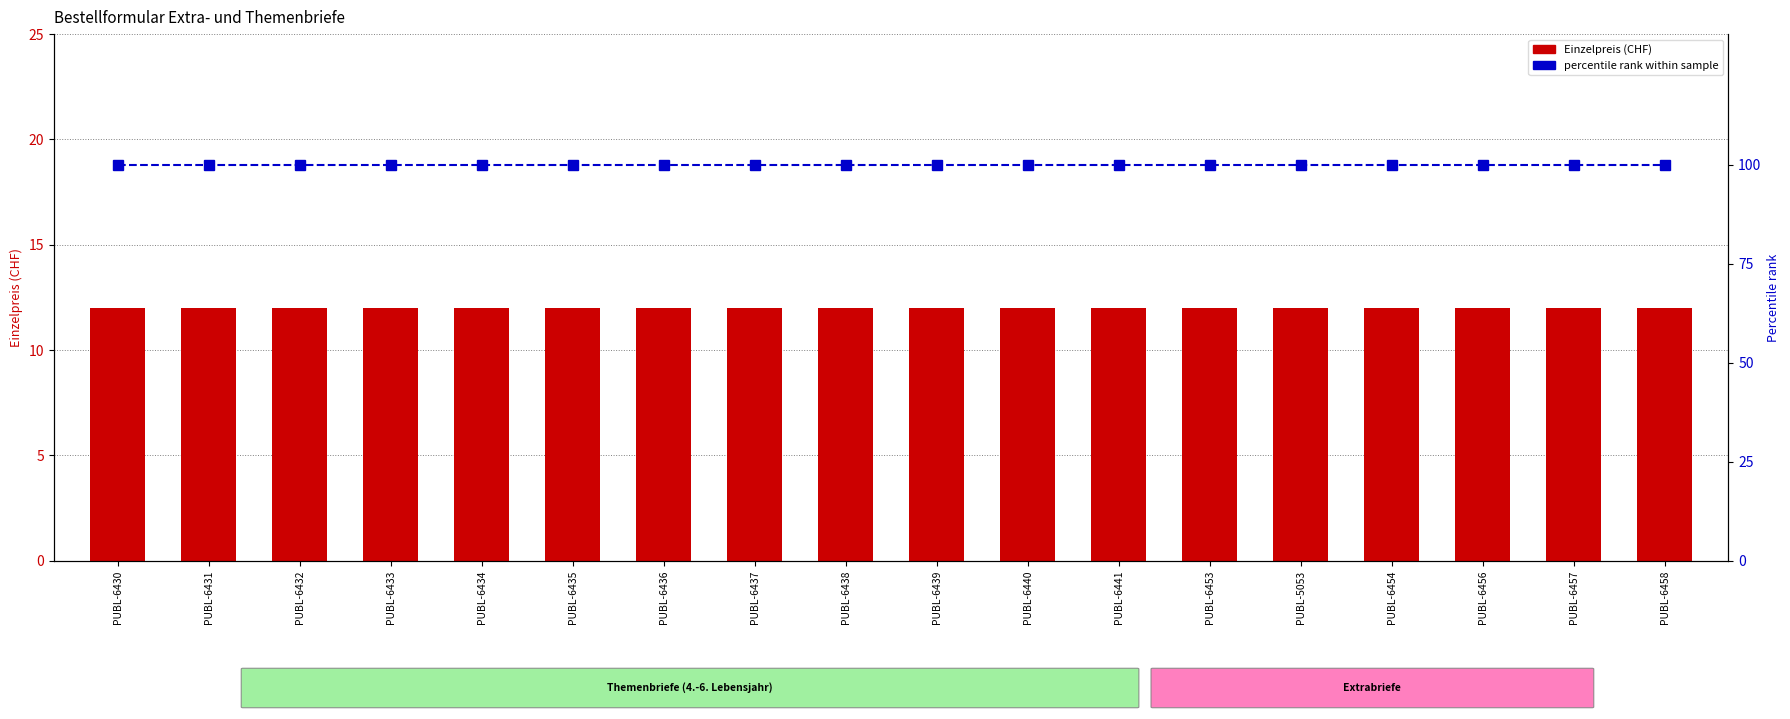

Rank the series at PUBL-6453 from highest to lowest value.

percentile rank within sample, Einzelpreis (CHF)